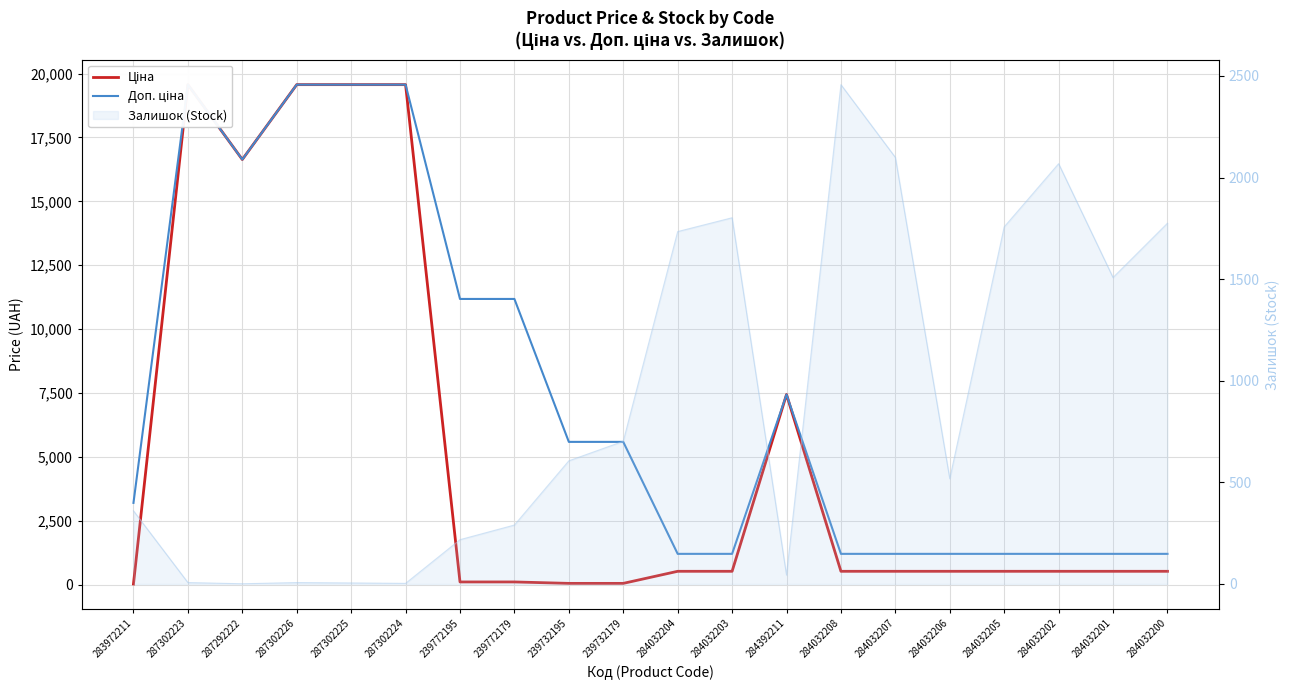

The Ціна series shows 19564.9 at 287302223. True or false?

True